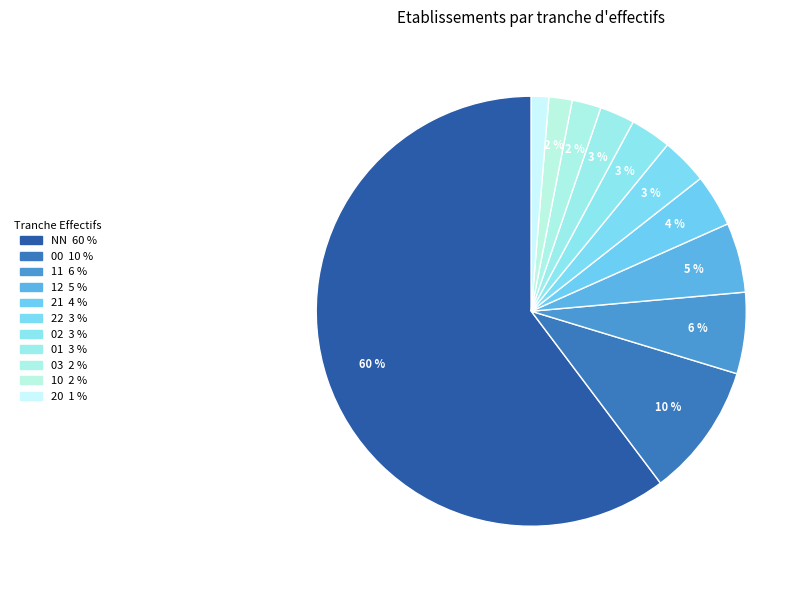

What is the largest slice in the pie chart?

NN